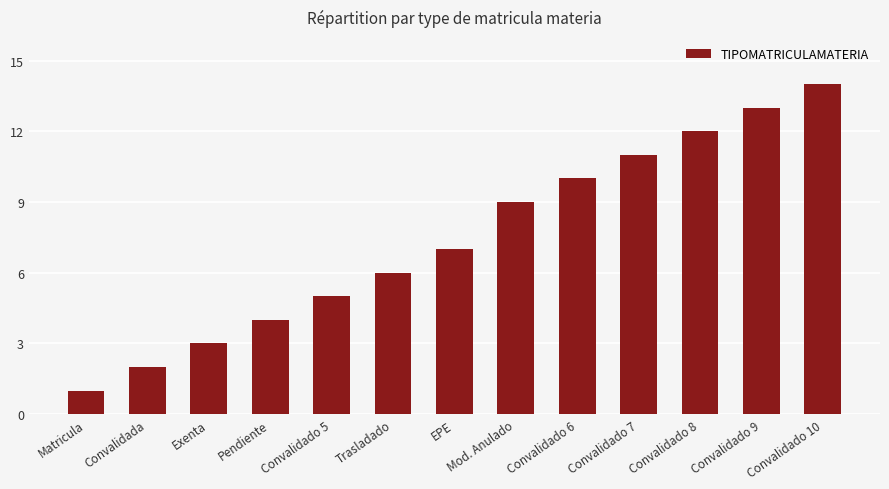

Reading left to right, what are all the values shown in this chart?

Matricula=1	Convalidada=2	Exenta=3	Pendiente=4	Convalidado 5=5	Trasladado=6	EPE=7	Mod. Anulado=9	Convalidado 6=10	Convalidado 7=11	Convalidado 8=12	Convalidado 9=13	Convalidado 10=14